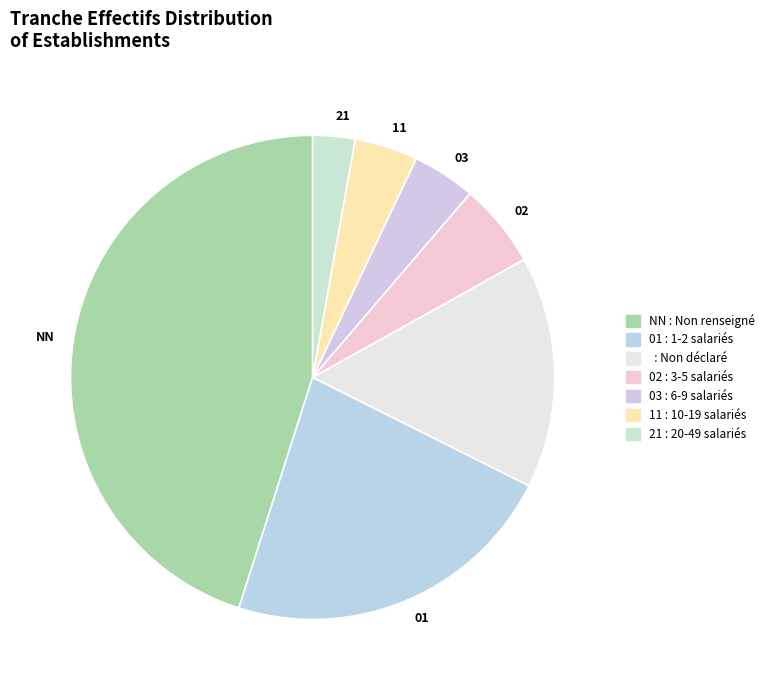

How many slices are in this pie chart?

7